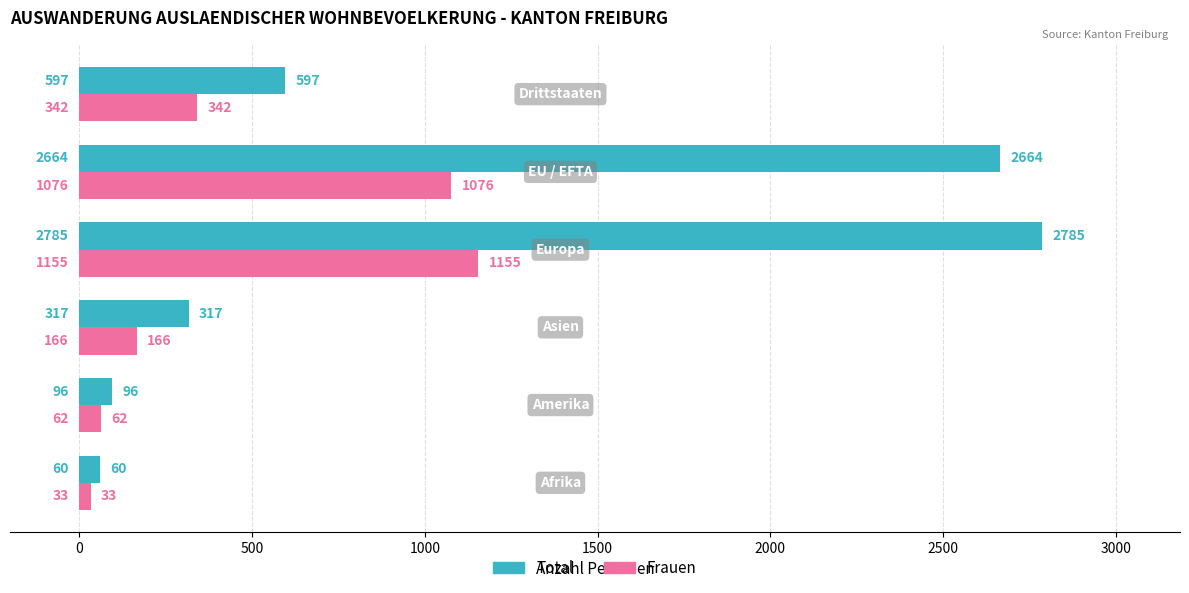

What is the average value of the Frauen series?

472